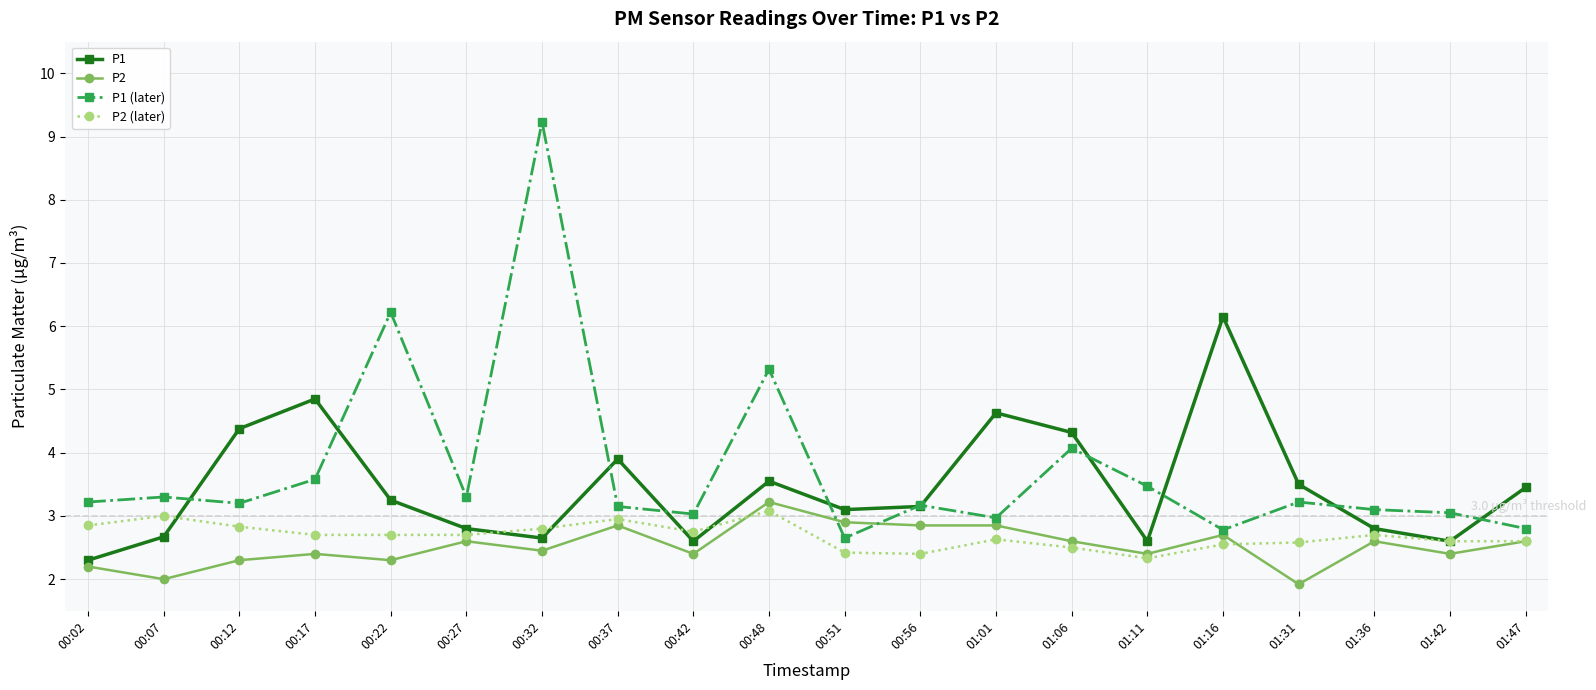

Rank the series at 00:22 from highest to lowest value.

P1 (later), P1, P2 (later), P2